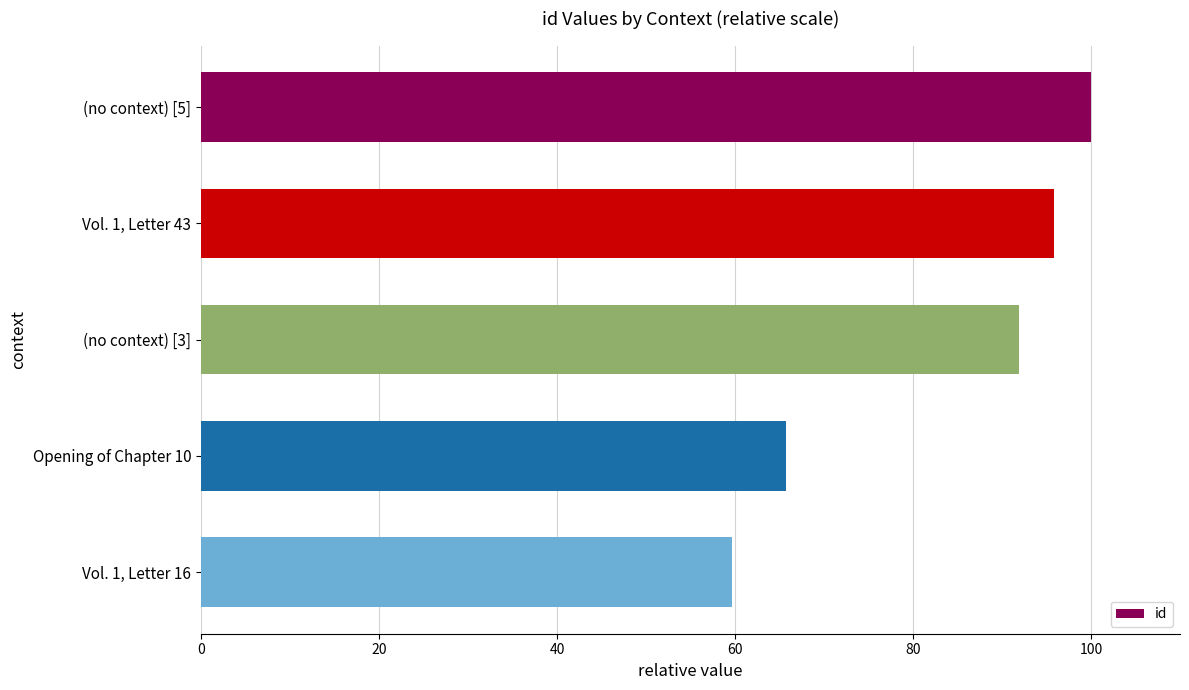

List the labels in order of value, largest first.

(no context) [5], Vol. 1, Letter 43, (no context) [3], Opening of Chapter 10, Vol. 1, Letter 16